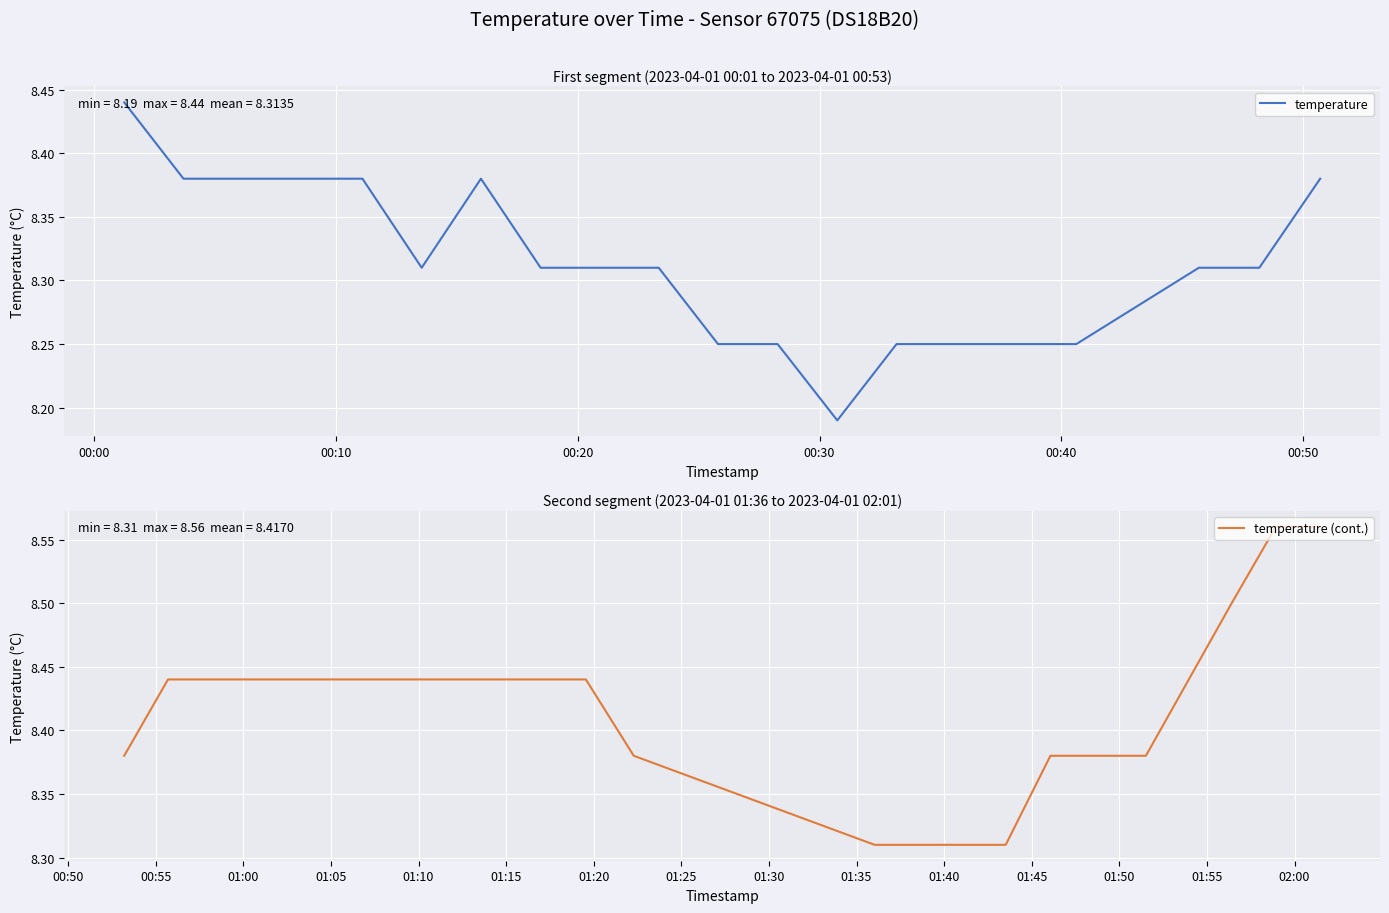

Which series has the largest range (max minus min)?

temperature